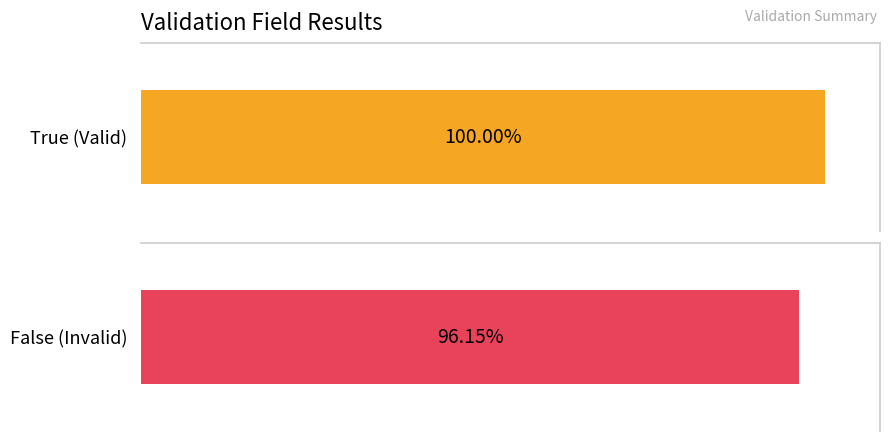

How many categories are shown in the chart?

2